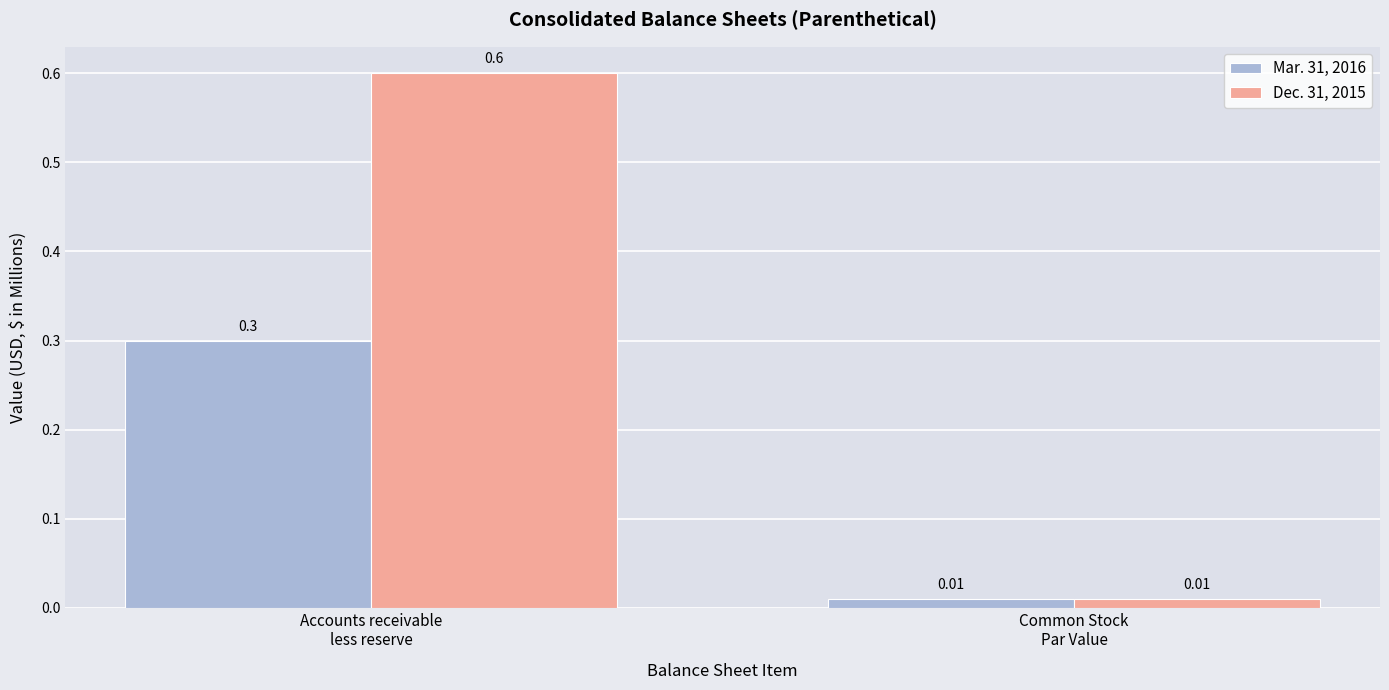

What is the sum of all Mar. 31, 2016 values?

0.3